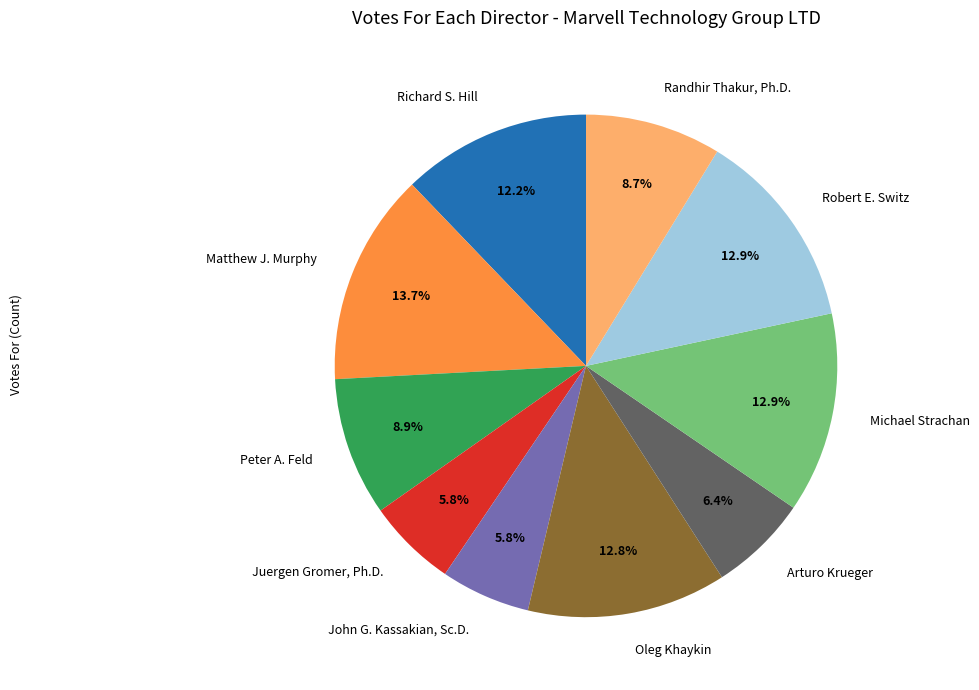

Which category has the biggest portion of the pie?

Matthew J. Murphy